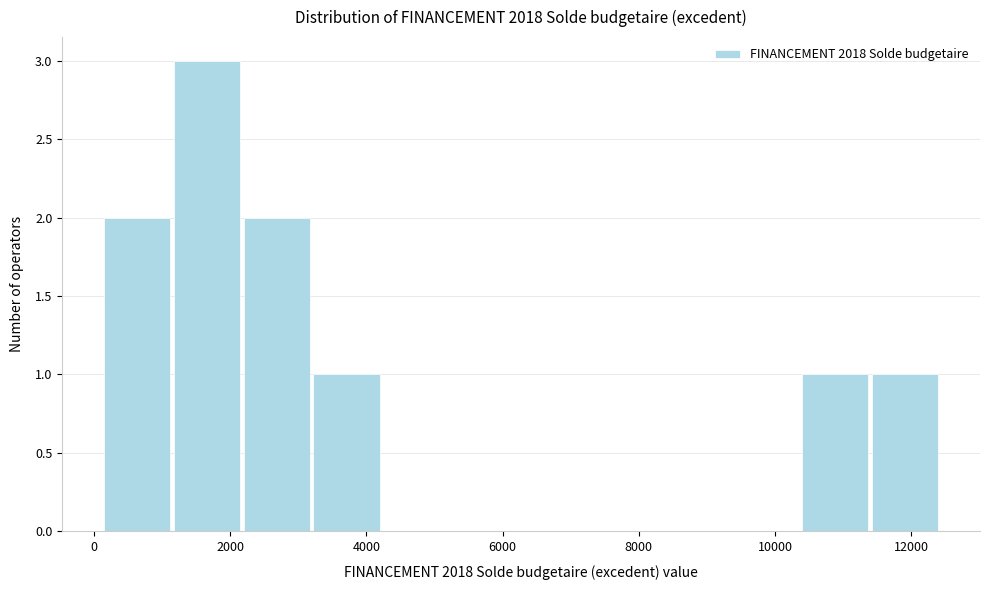

How tall is the bar that spans 10400 to 11400 on the x-axis? Neither the bar edges nor the heights are printed on the chart, so give them approximately, as read against the axes.

1